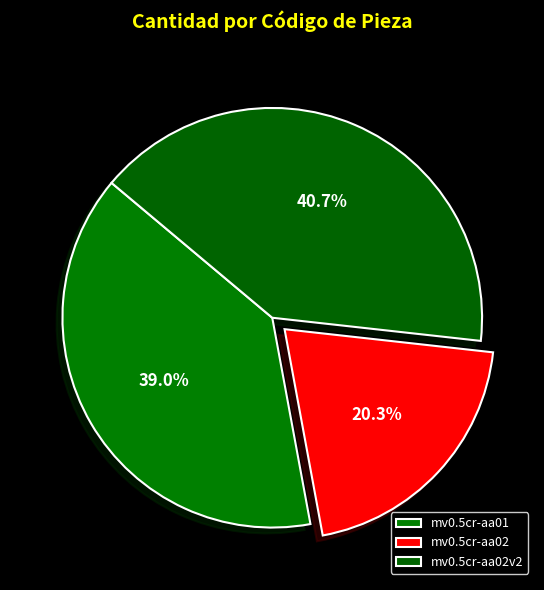

To the nearest percent, what is the average slice percentage?

33%